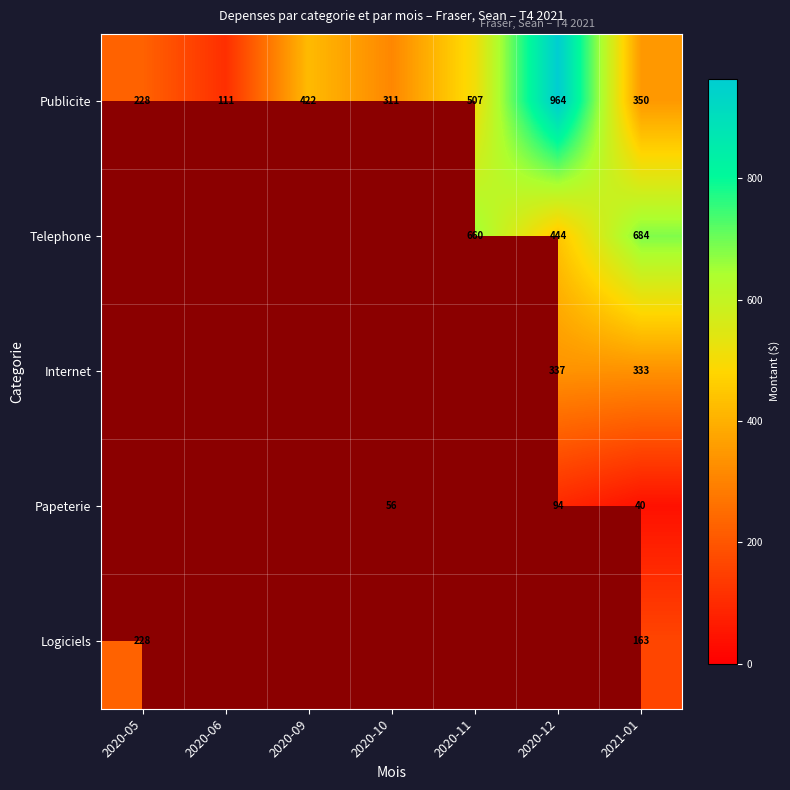

At which label does Publicite first exceed 350?

2020-09